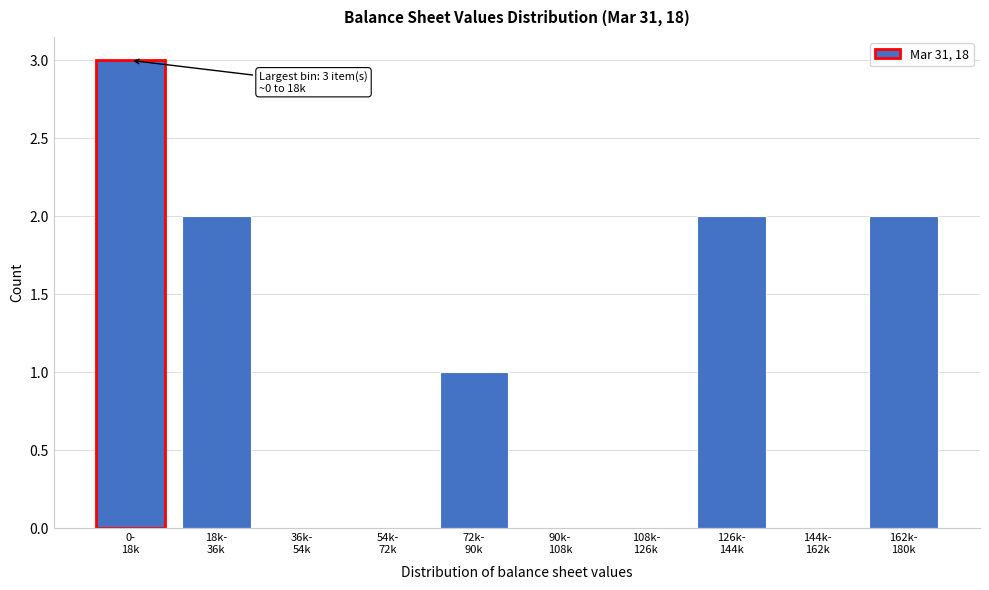

What is the sum of all values?

10